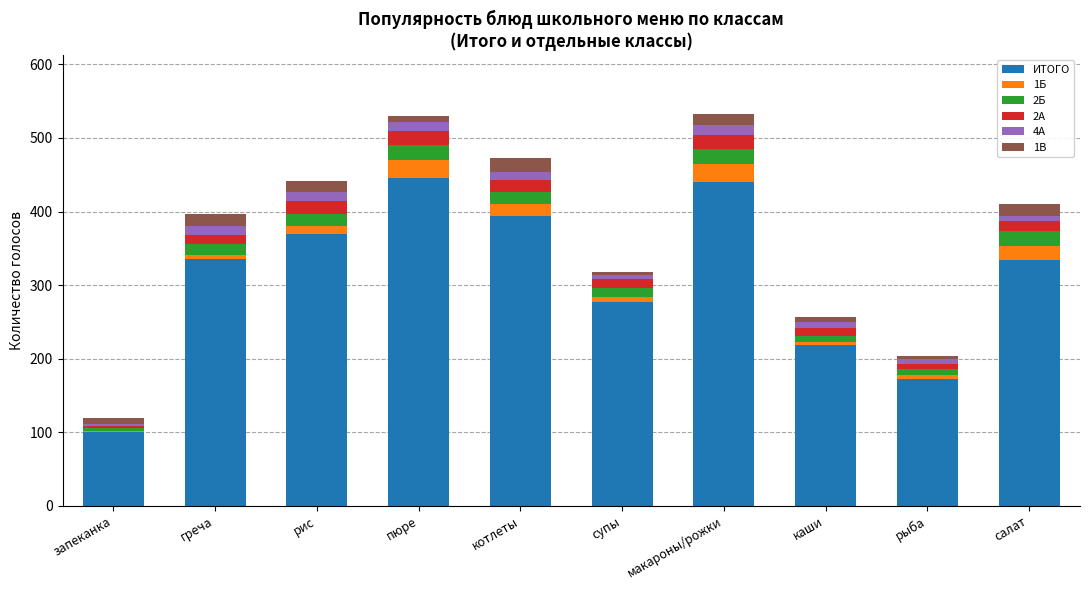

What is the highest value of the ИТОГО series?

446